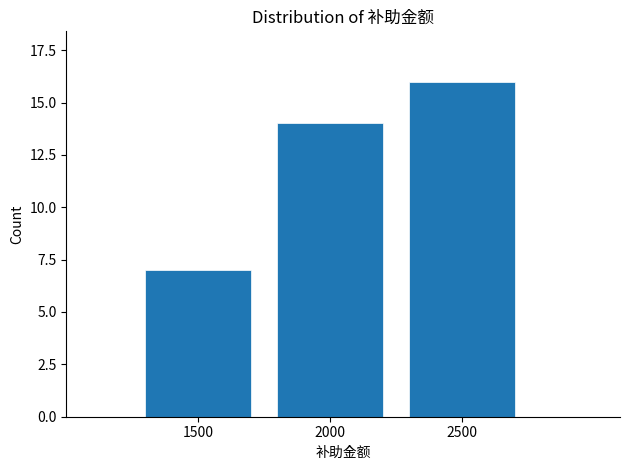

Reading left to right, what are all the values shown in this chart?

7	14	16